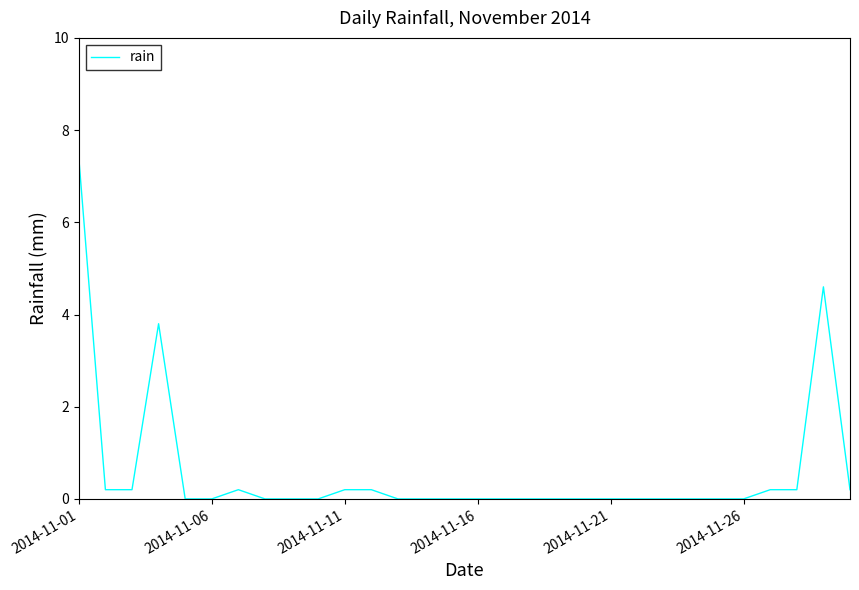

What is the greatest value displayed?

7.4